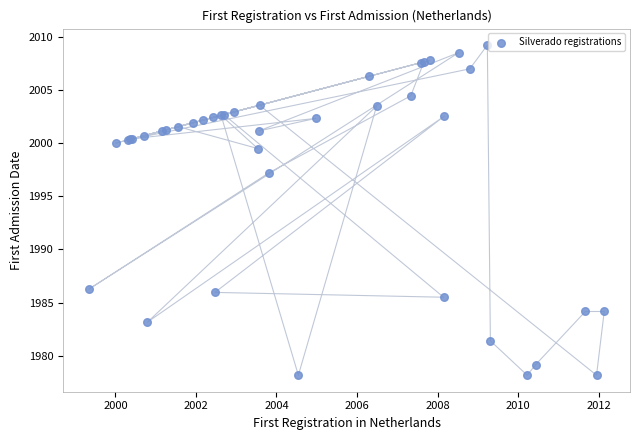

What Y value in the scatter plot is closest to 1993?

1997.2